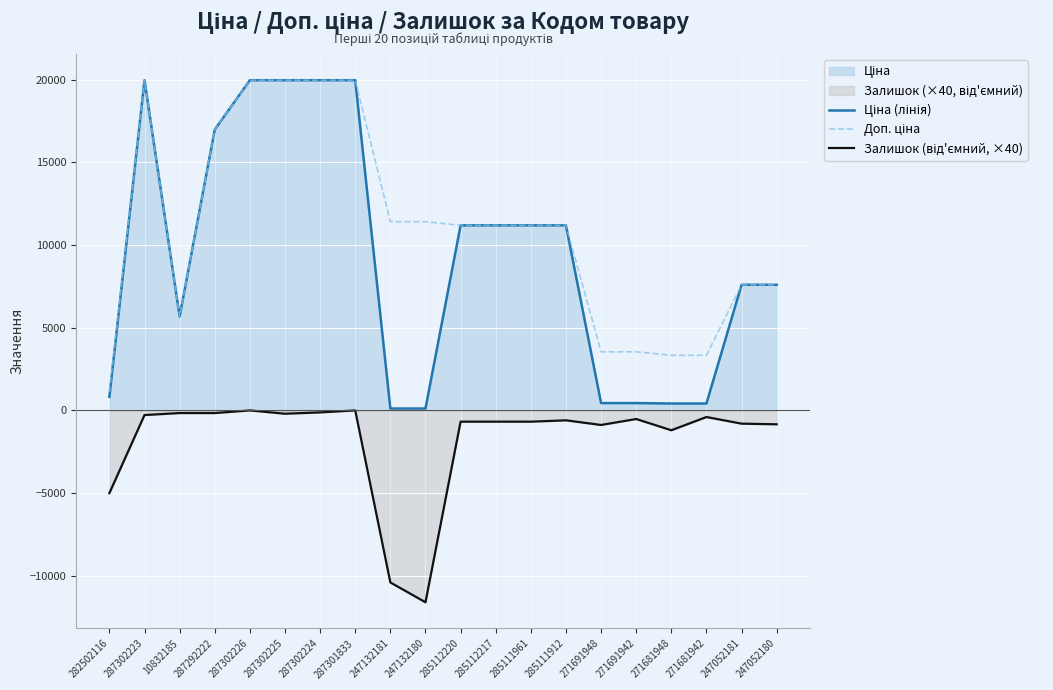

How many lines are shown in the chart?

3